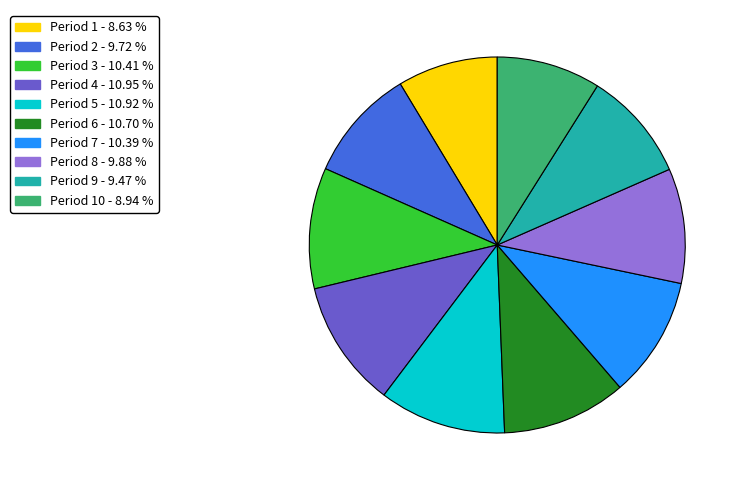

Is there a majority slice in this chart?

No